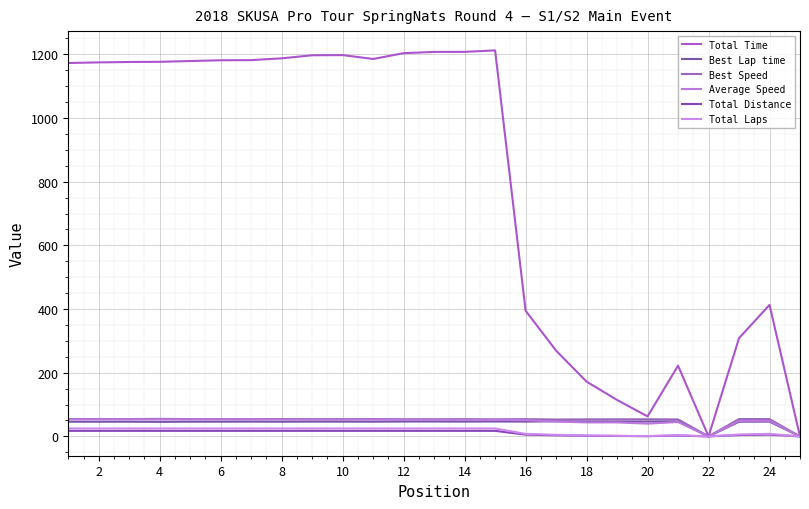

What is the sum of all Average Speed values?

1163.8